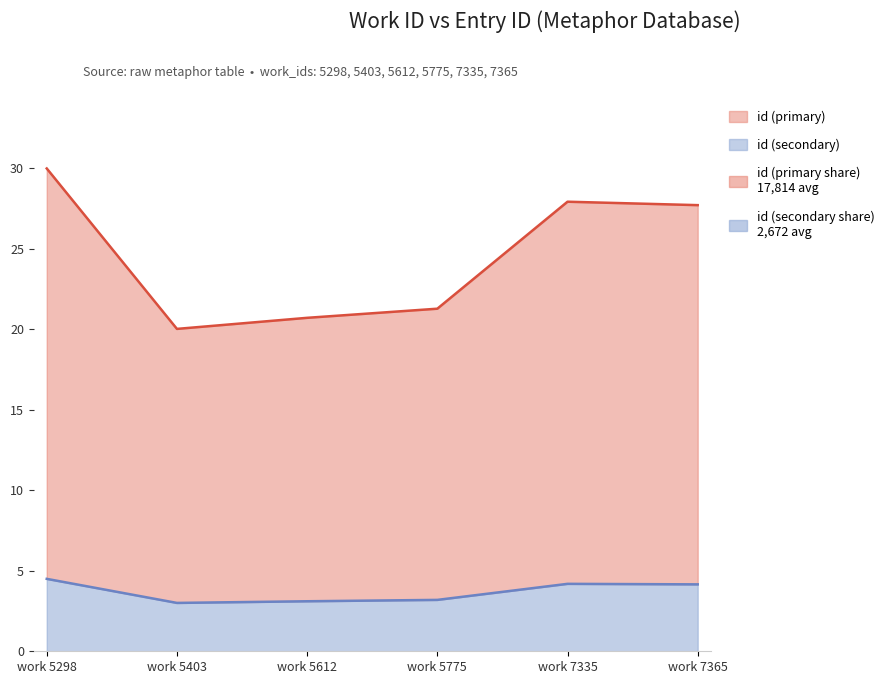

Is it true that the value at work 5775 is 9.1?

False